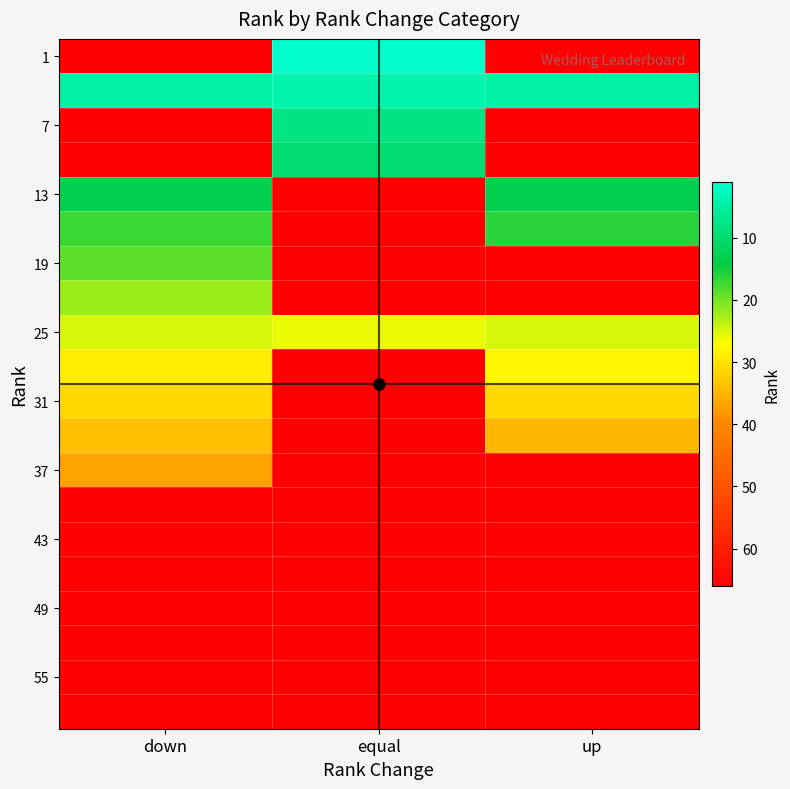

Between up and equal, which is larger?

up